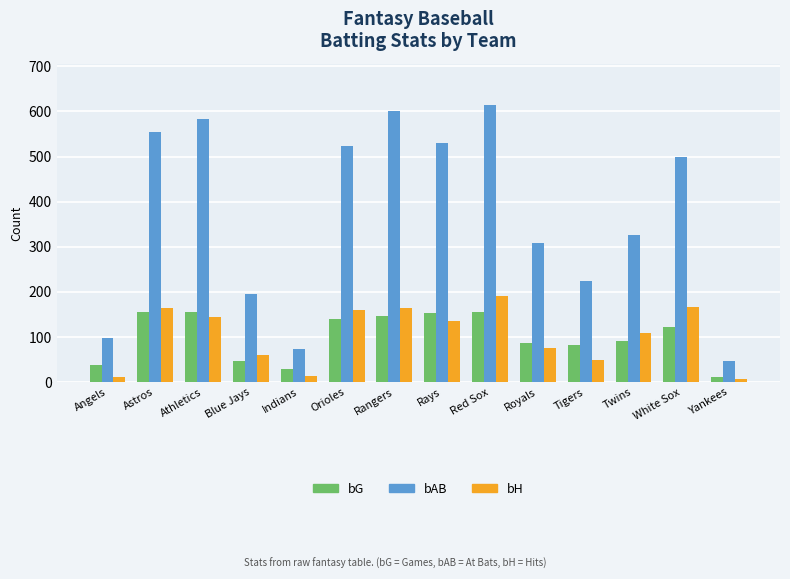

What position from the left is Rays?

8